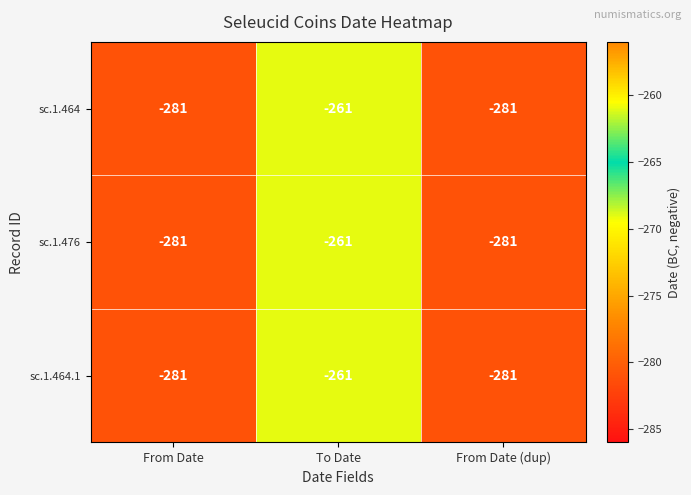

At which category is the sum across all series the highest?

To Date